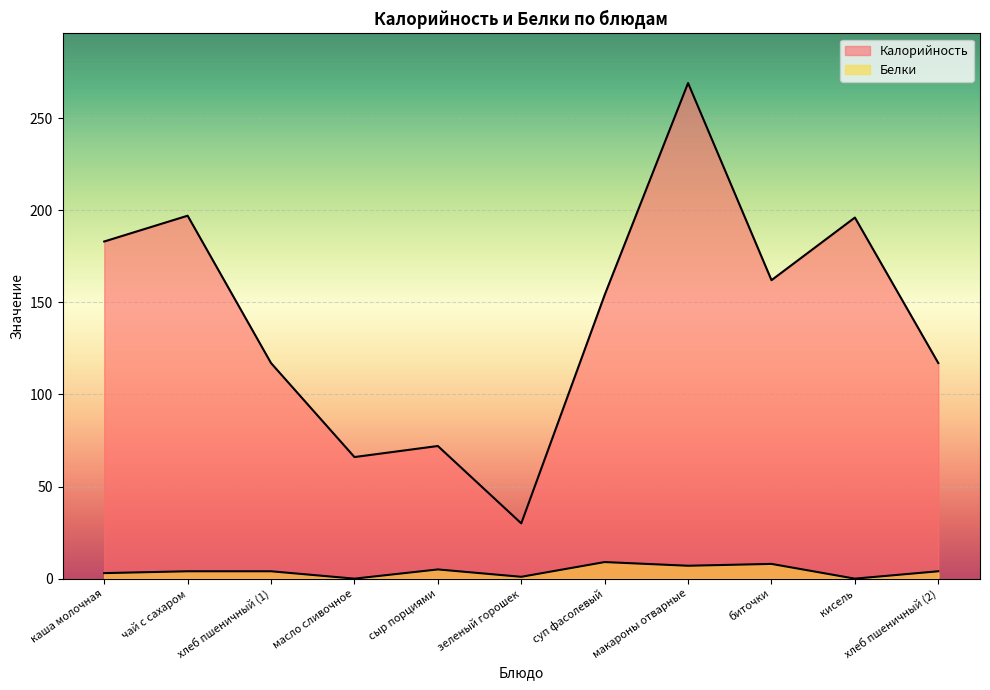

Count the number of categories in the chart.

11